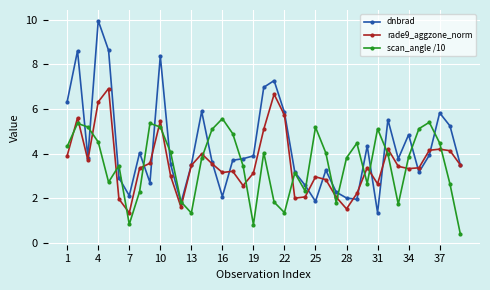

True or false: dnbrad has more than 2 points higher than both neighbors.

True